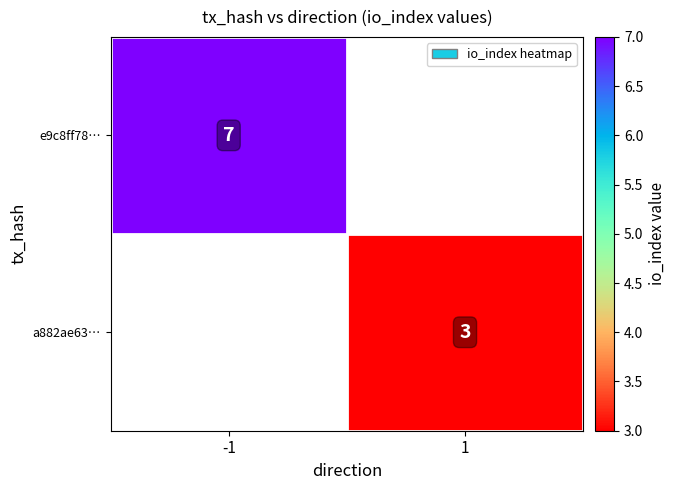

True or false: a882ae63… has a value of 3 at 1.

True